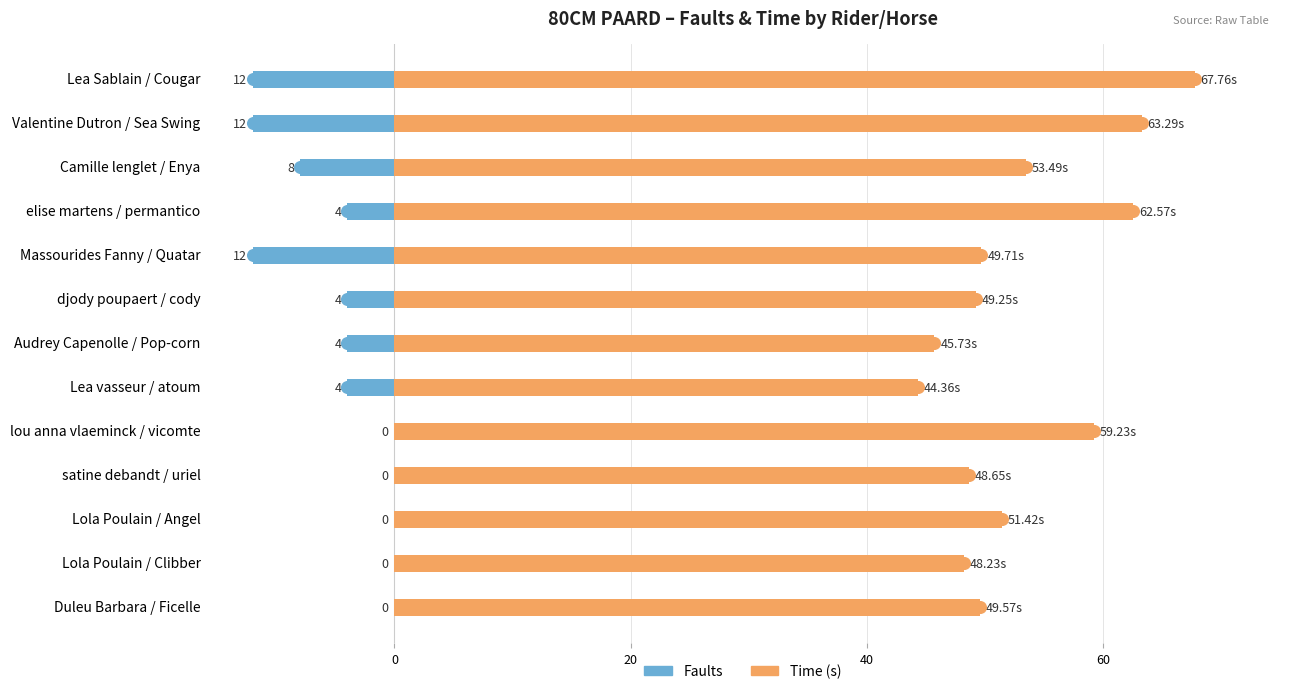

Is the value of Time (s) at elise martens / permantico greater than the value of Faults at Valentine Dutron / Sea Swing?

Yes